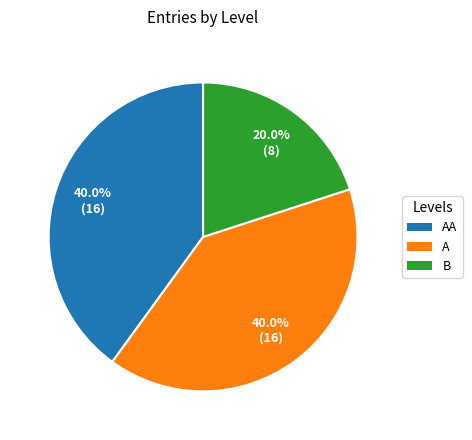

Is there any slice that represents more than half of the pie?

No